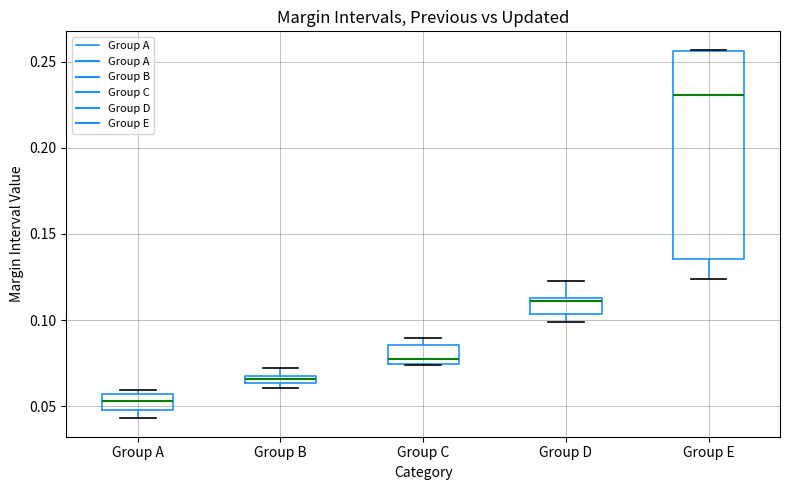

Which box is the tallest, from its lower edge to its upper edge?

Group E